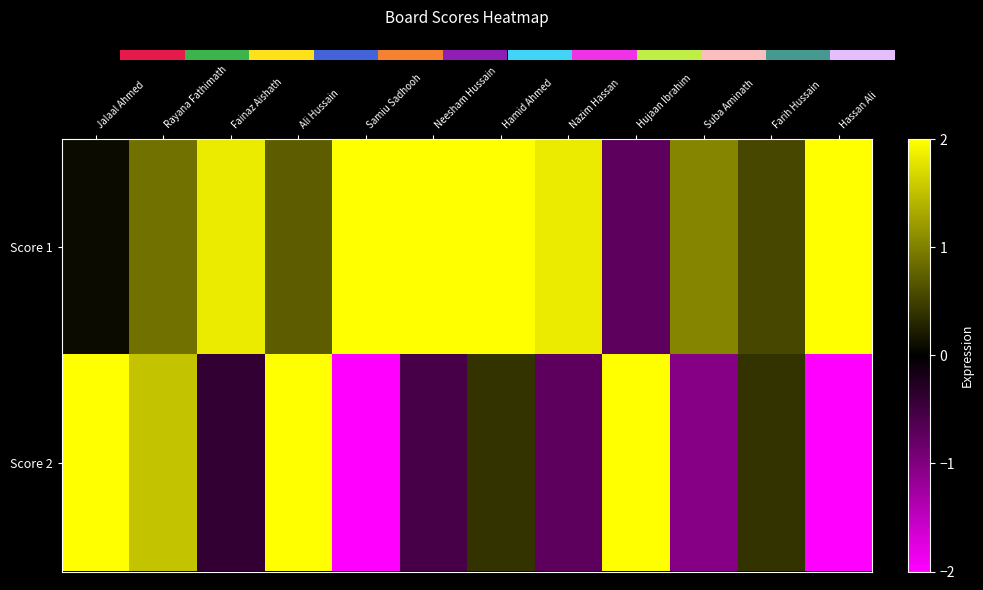

How many data points in Score 2 are above 0?

6